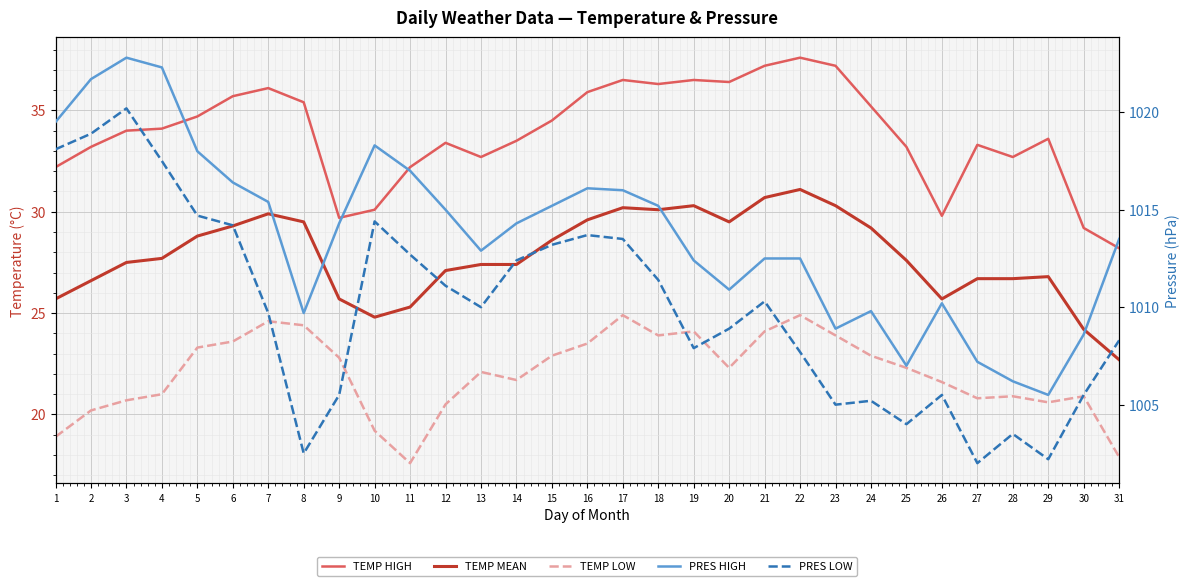

At 16, list the series in order from smallest to largest.

TEMP LOW, TEMP MEAN, TEMP HIGH, PRES LOW, PRES HIGH